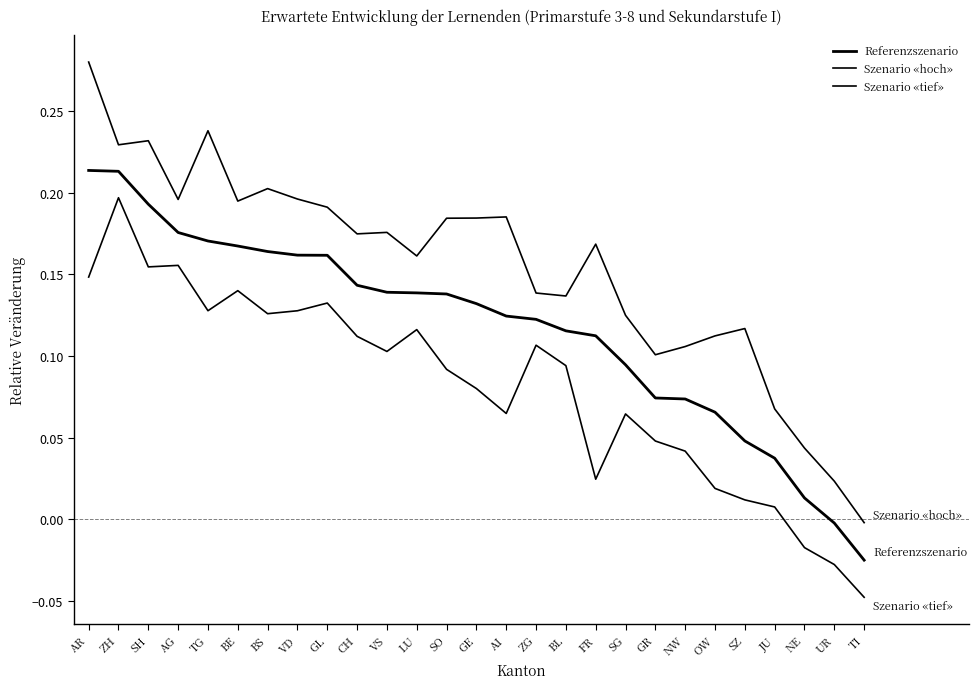

What is the total value across all series at AR?

0.6